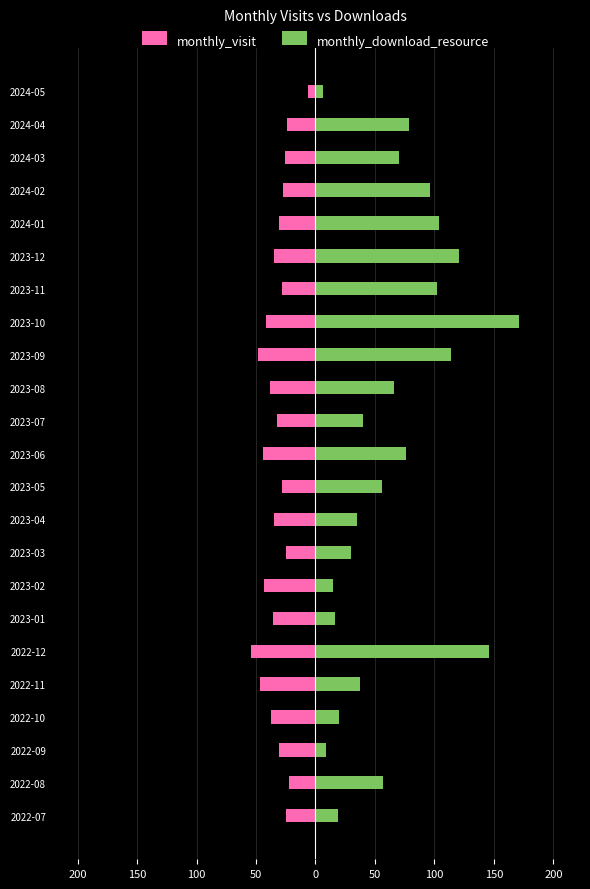

How many data points in monthly_visit are above -32?

11